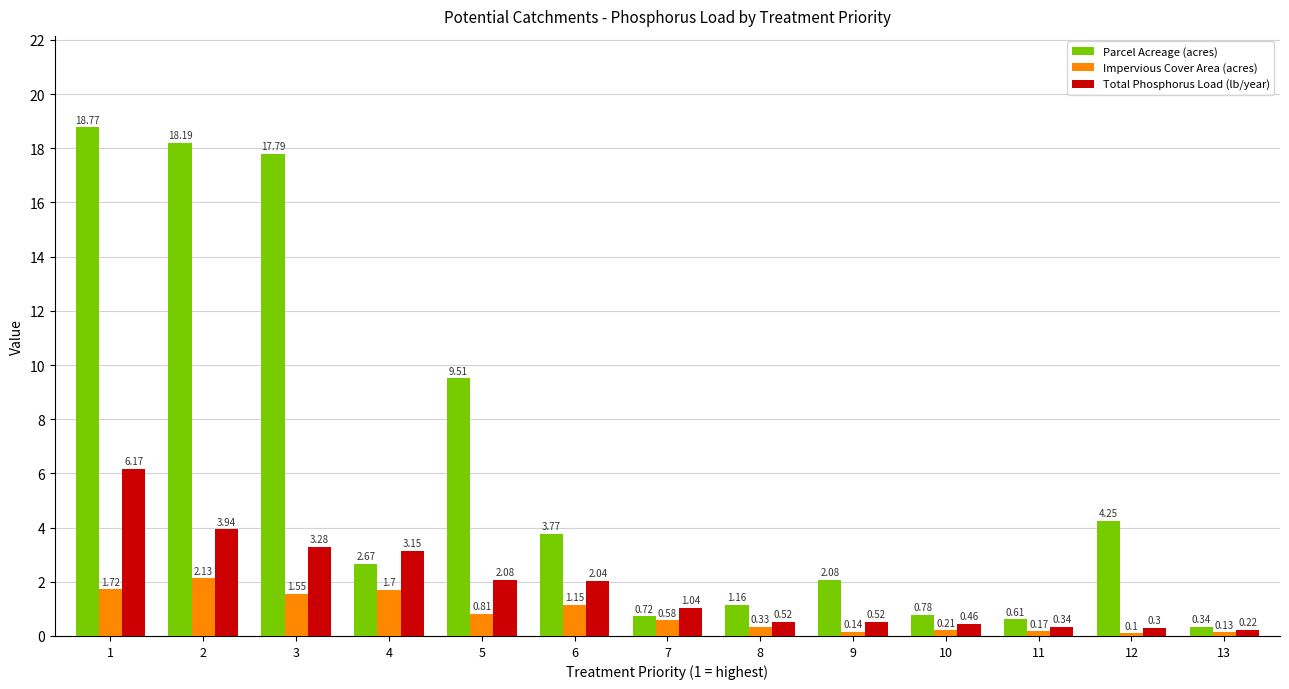

What is the difference between the second highest and second lowest values in the Total Phosphorus Load (lb/year) series?

3.6